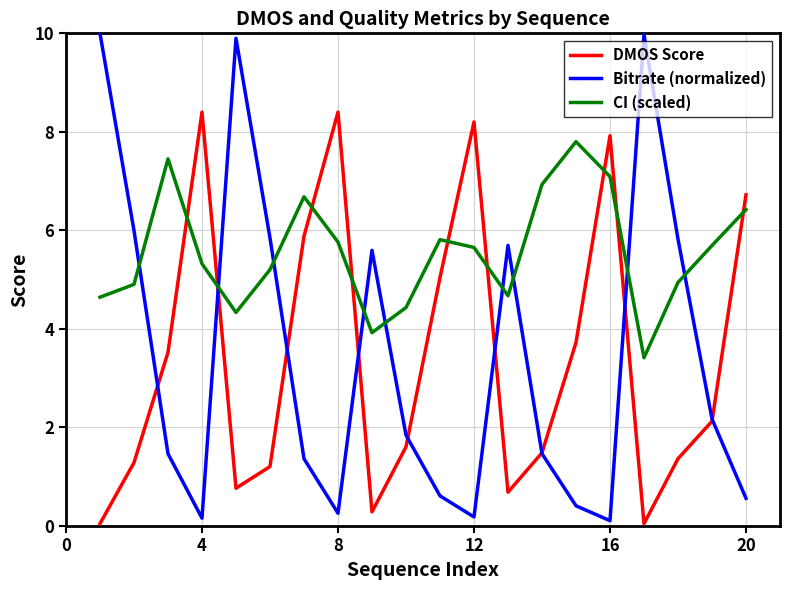

How many interior local peaks does the DMOS Score series have?

4